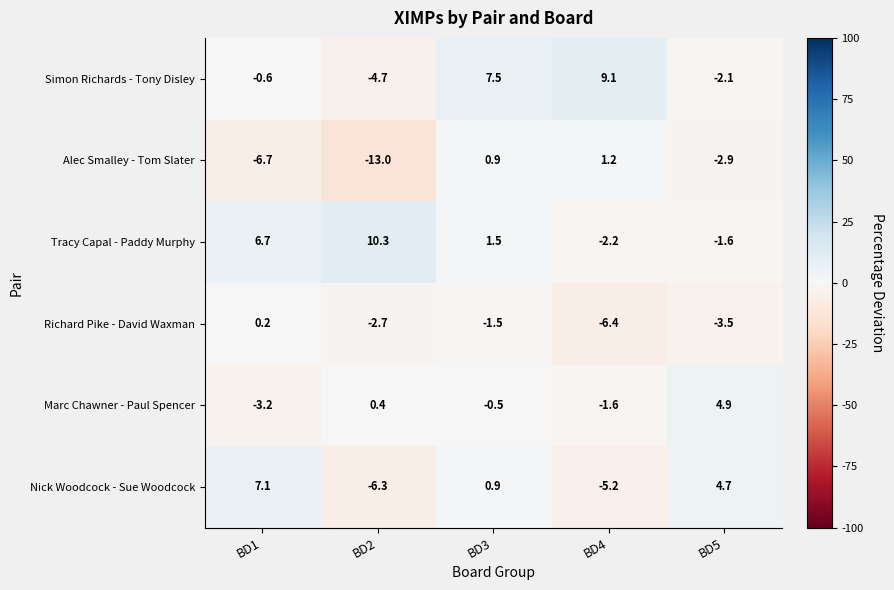

Where is Marc Chawner - Paul Spencer nearest to the value 0?

BD2